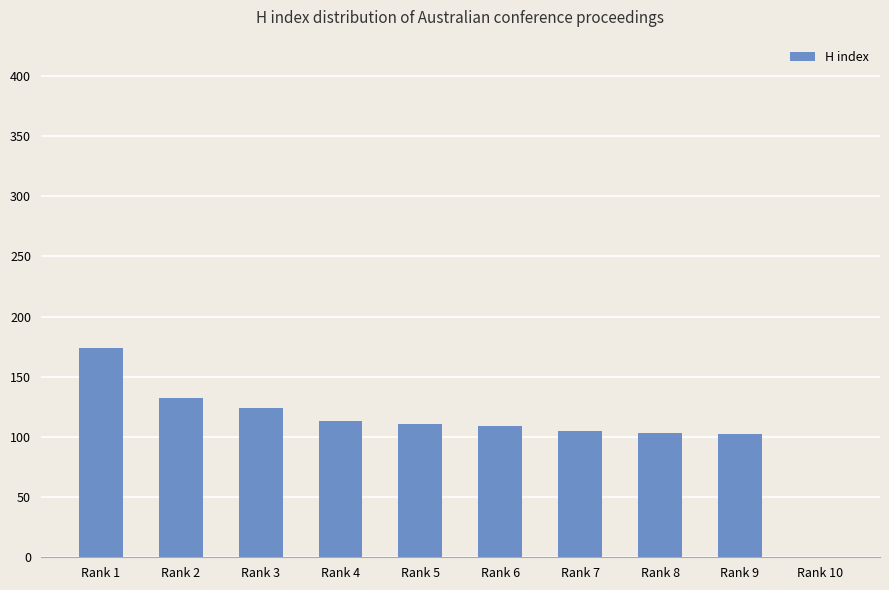

At which category does the chart reach its peak across all series?

Rank 1